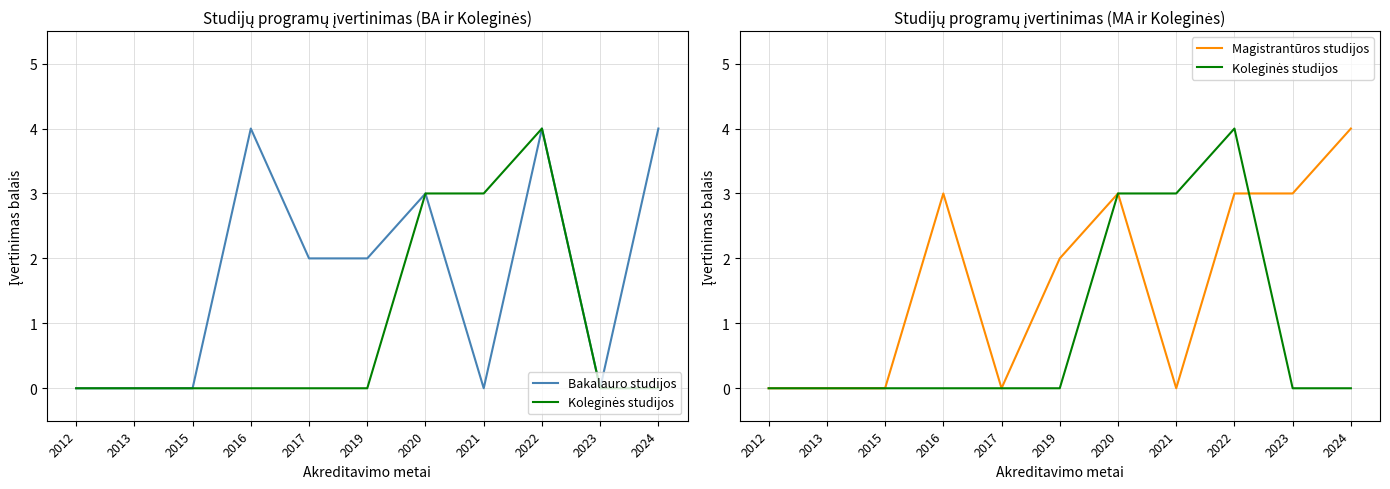

How many values in the Bakalauro studijos series exceed 2?

4